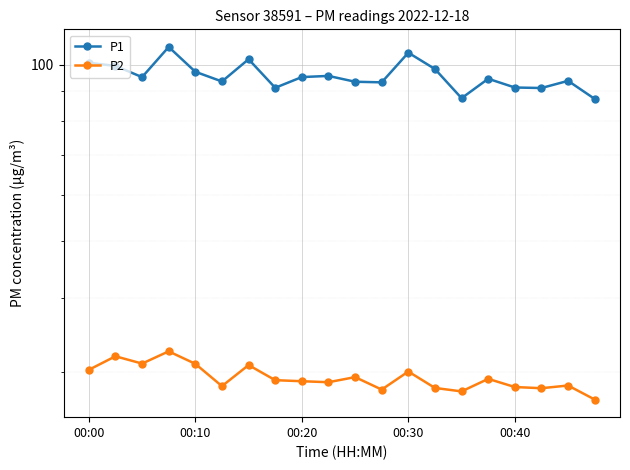

How many data points in P1 are above 95?

10